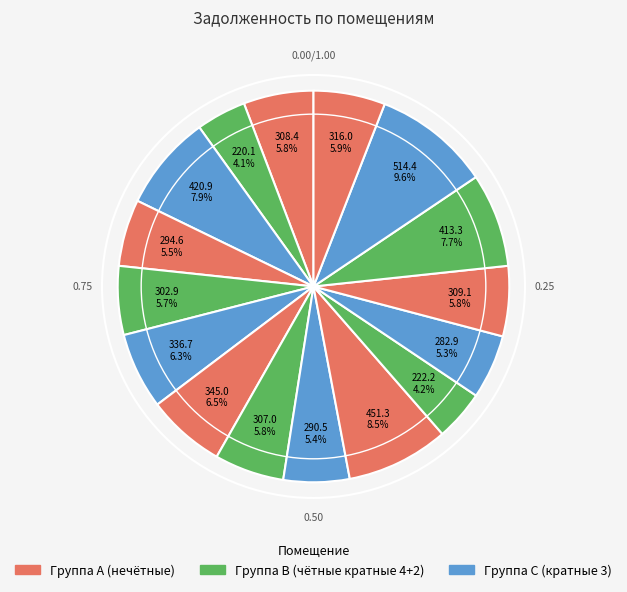

How many segments does this pie chart have?

16